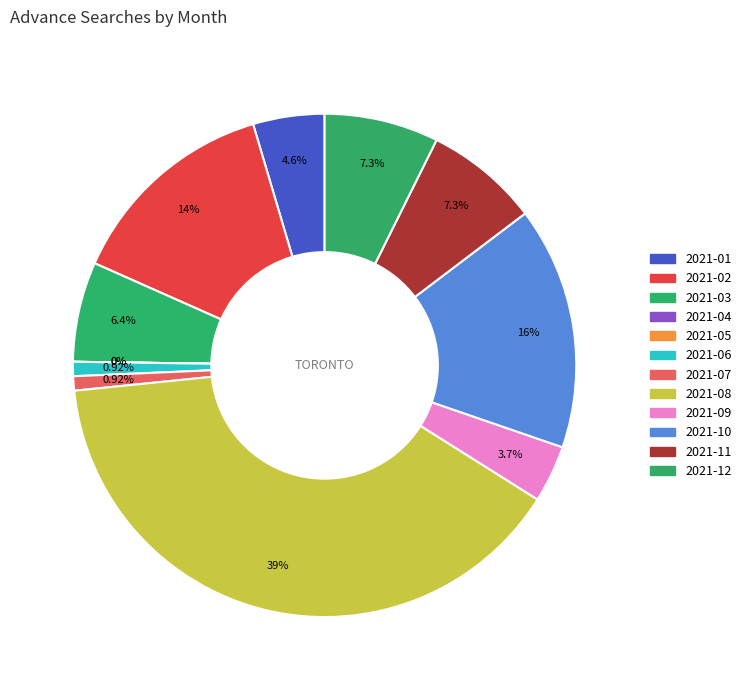

What is the smallest slice in the pie chart?

2021-04